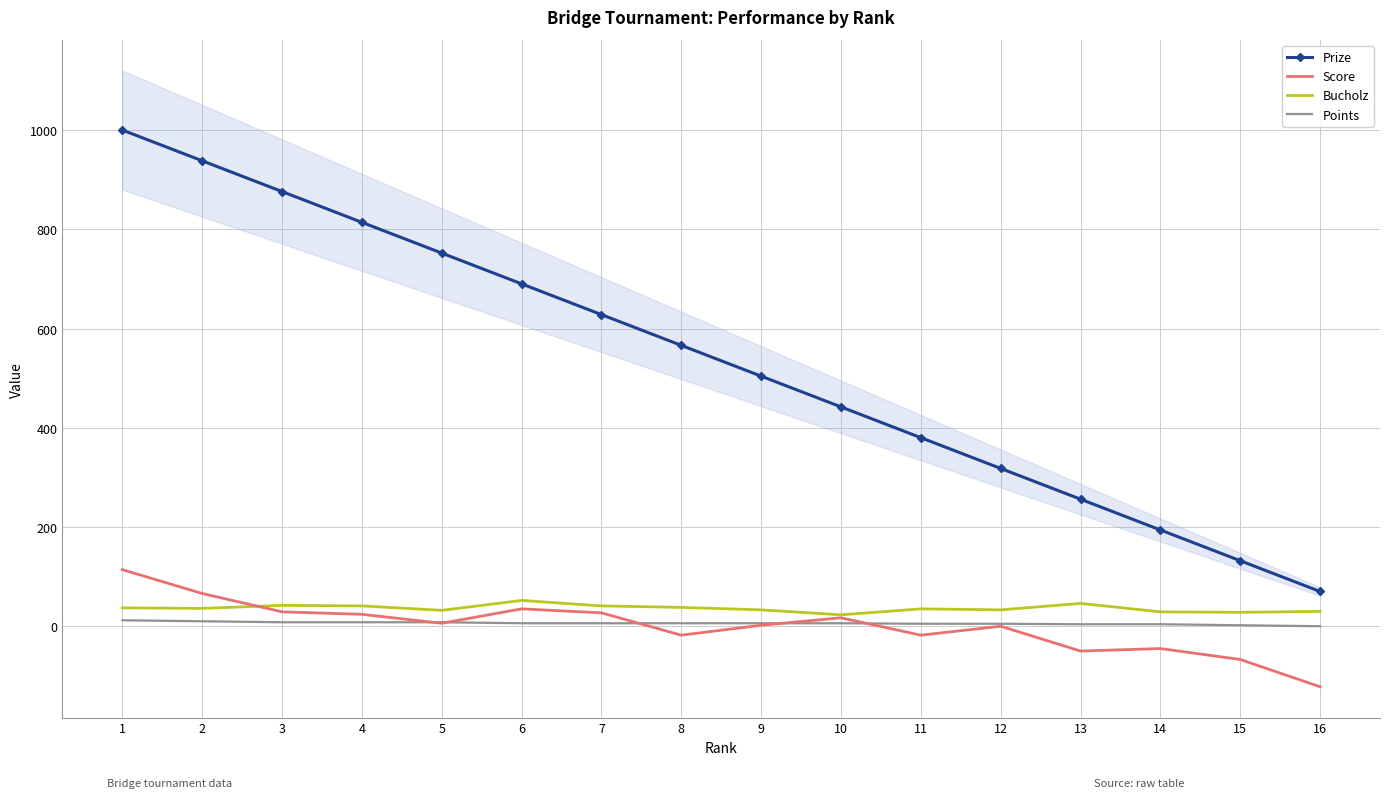

True or false: Prize and Points intersect in this chart.

False